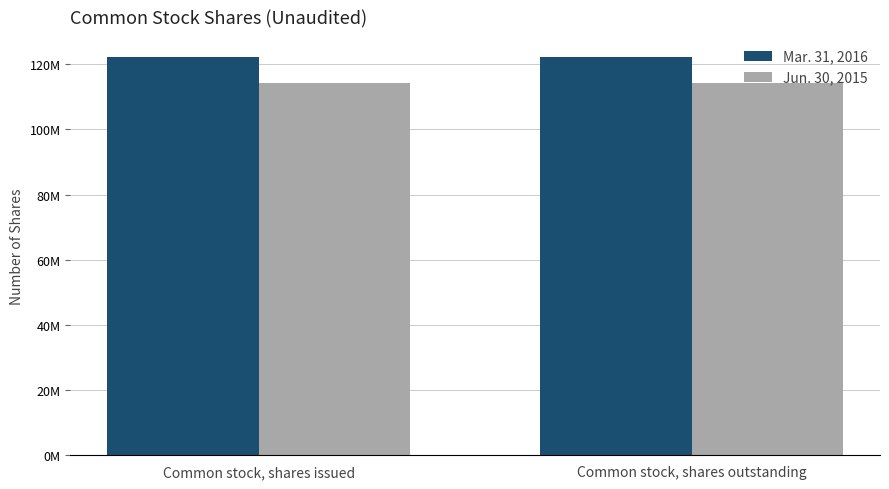

What are all the series names shown in the legend?

Mar. 31, 2016, Jun. 30, 2015